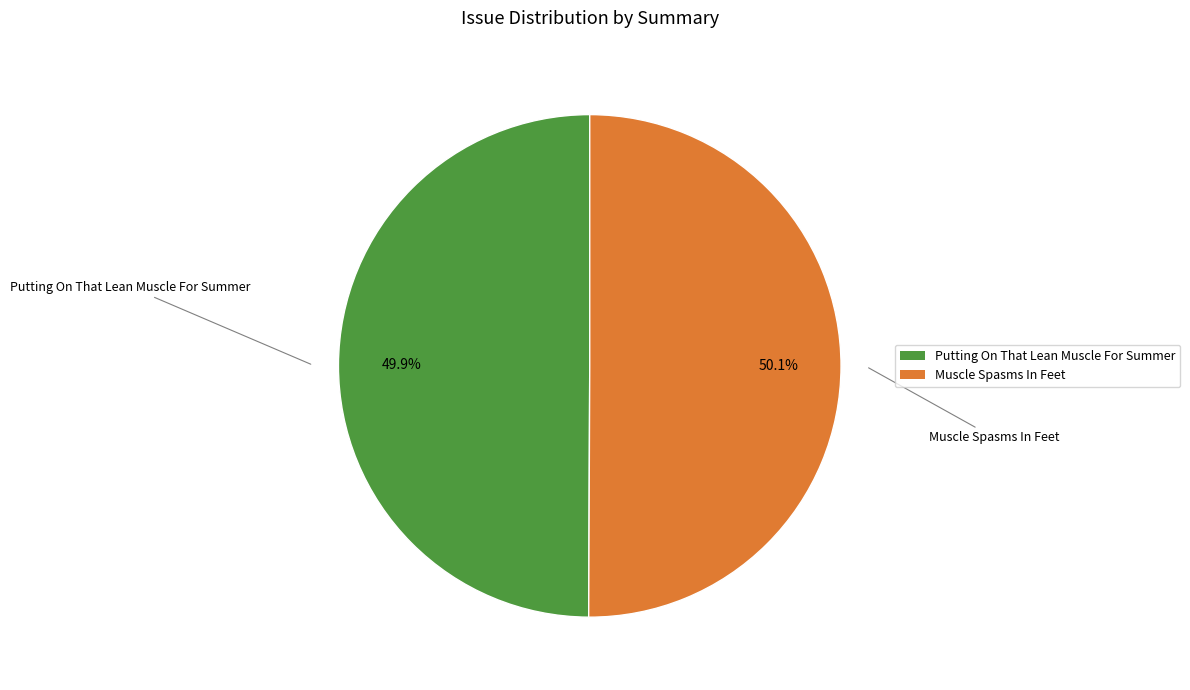

Does any single category account for the majority?

Yes